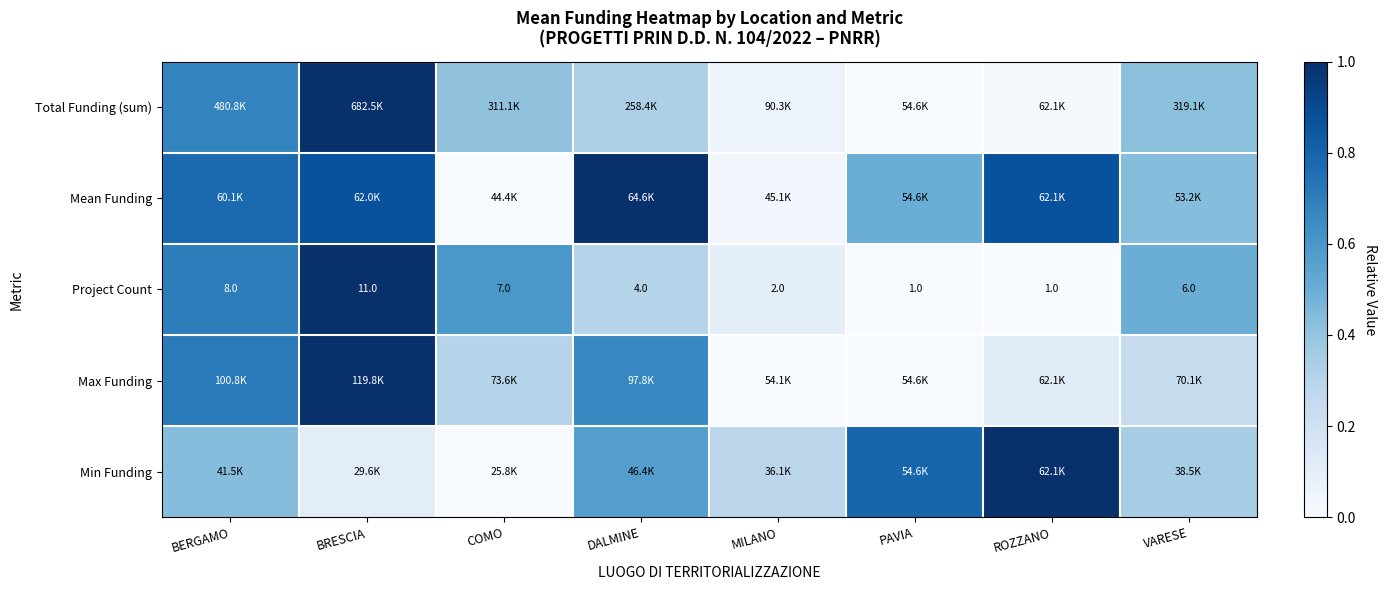

Where does the Project Count series first go above 6?

BERGAMO